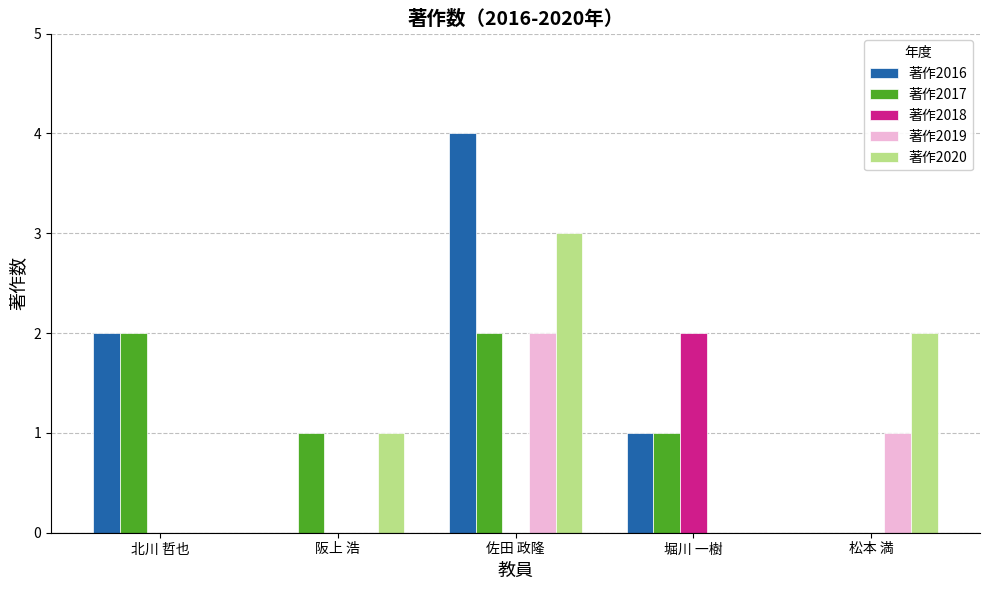

What is the sum of all 著作2019 values?

3